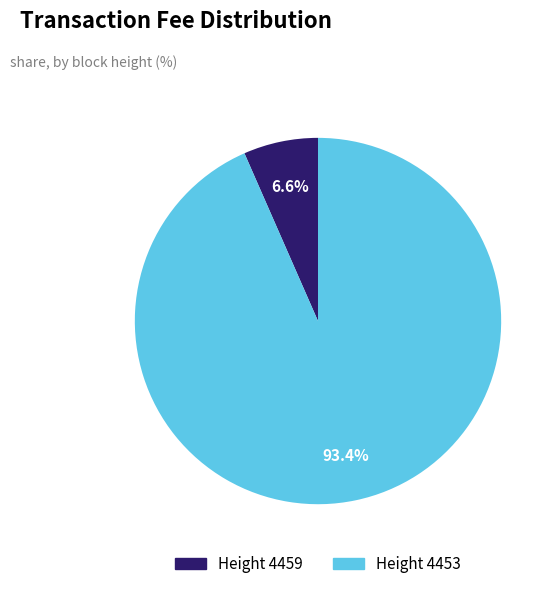

Is there a majority slice in this chart?

Yes